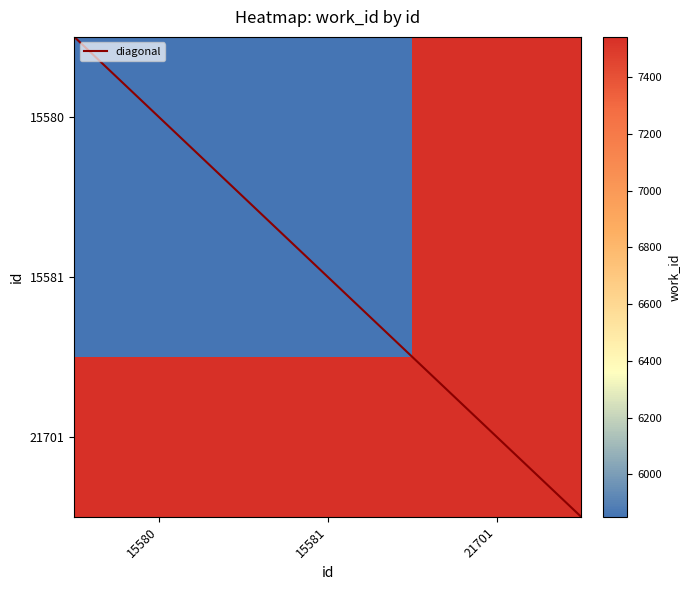

What value does the 15580 series have at 15580, to the nearest 50?

5850